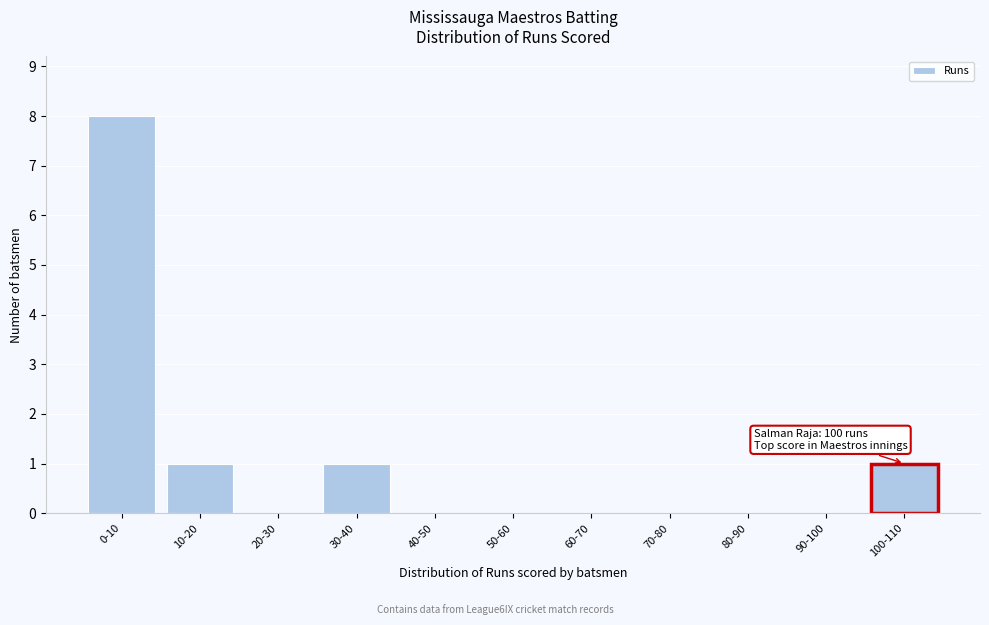

Reading left to right, extract all data points from this chart.

0-10=8	10-20=1	20-30=0	30-40=1	40-50=0	50-60=0	60-70=0	70-80=0	80-90=0	90-100=0	100-110=1